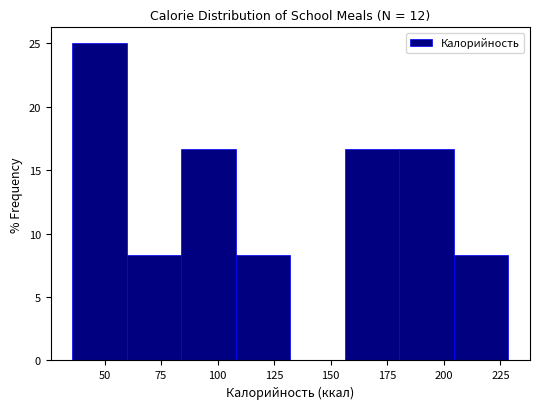

Reading left to right, transcribe this chart: for each bar, give the range it covers on the x-axis and its height. Neither the bar edges nor the heights are printed on the chart, so give them approximately, as read against the axes.

35 to 60: 25.0
60 to 85: 8.5
85 to 110: 16.5
110 to 130: 8.5
130 to 155: 0
155 to 180: 16.5
180 to 205: 16.5
205 to 230: 8.5